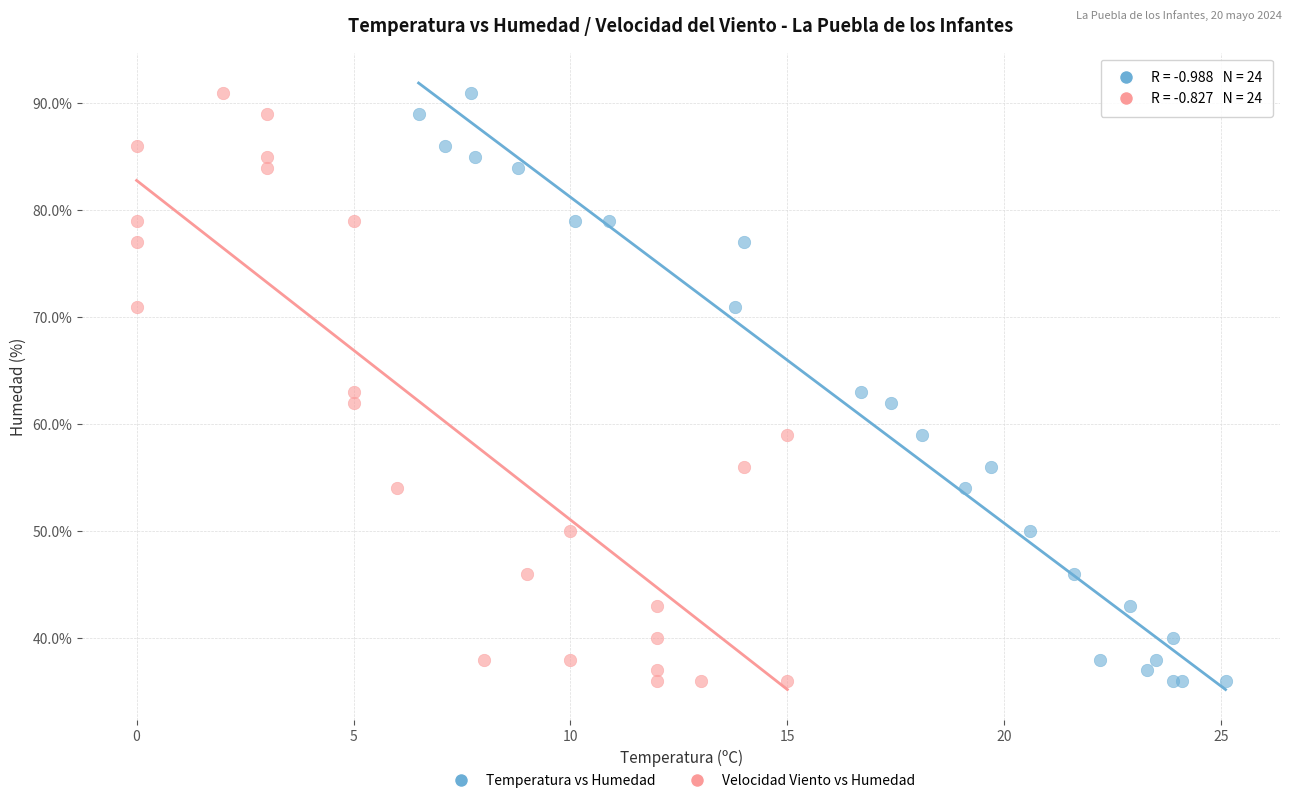

What are all the series names shown in the legend?

Temperatura vs Humedad, Velocidad Viento vs Humedad